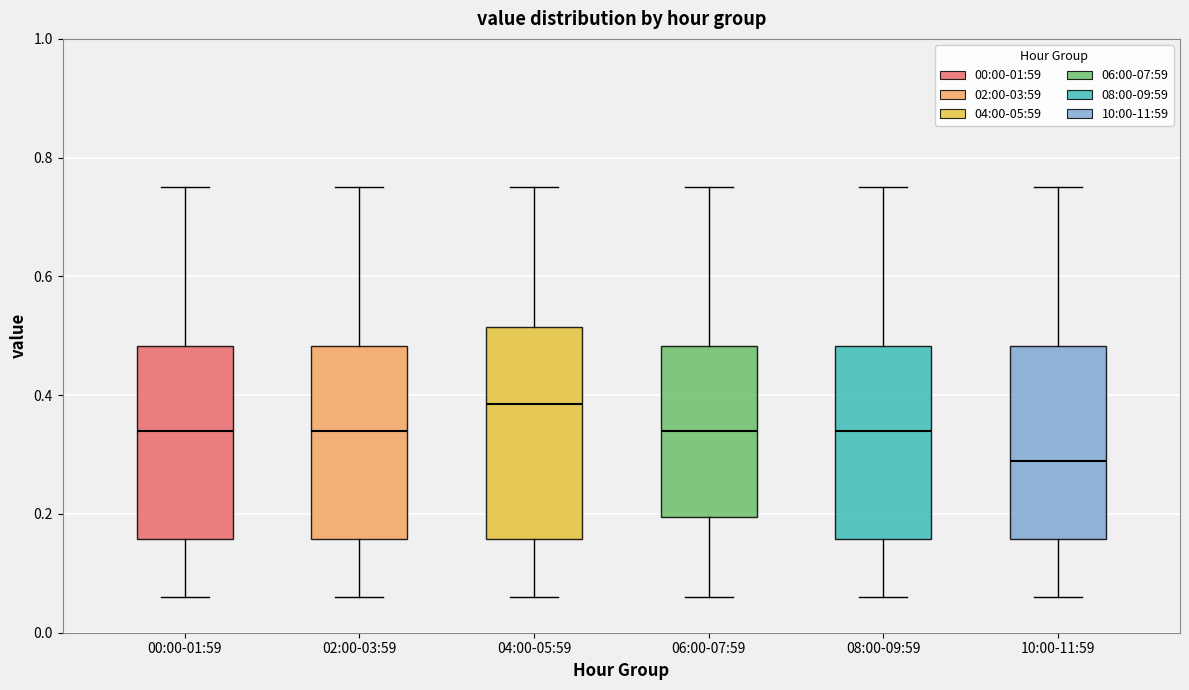

Reading left to right, read every box against the y-axis: the position of its median line, the range the box covers, and the ends of its whiskers. The values are not printed on the chart, so give them approximately, as read against the axis.

00:00-01:59: median 0.34, box 0.16 to 0.48, whiskers 0.06 to 0.76
02:00-03:59: median 0.34, box 0.16 to 0.48, whiskers 0.06 to 0.76
04:00-05:59: median 0.38, box 0.16 to 0.52, whiskers 0.06 to 0.76
06:00-07:59: median 0.34, box 0.20 to 0.48, whiskers 0.06 to 0.76
08:00-09:59: median 0.34, box 0.16 to 0.48, whiskers 0.06 to 0.76
10:00-11:59: median 0.30, box 0.16 to 0.48, whiskers 0.06 to 0.76